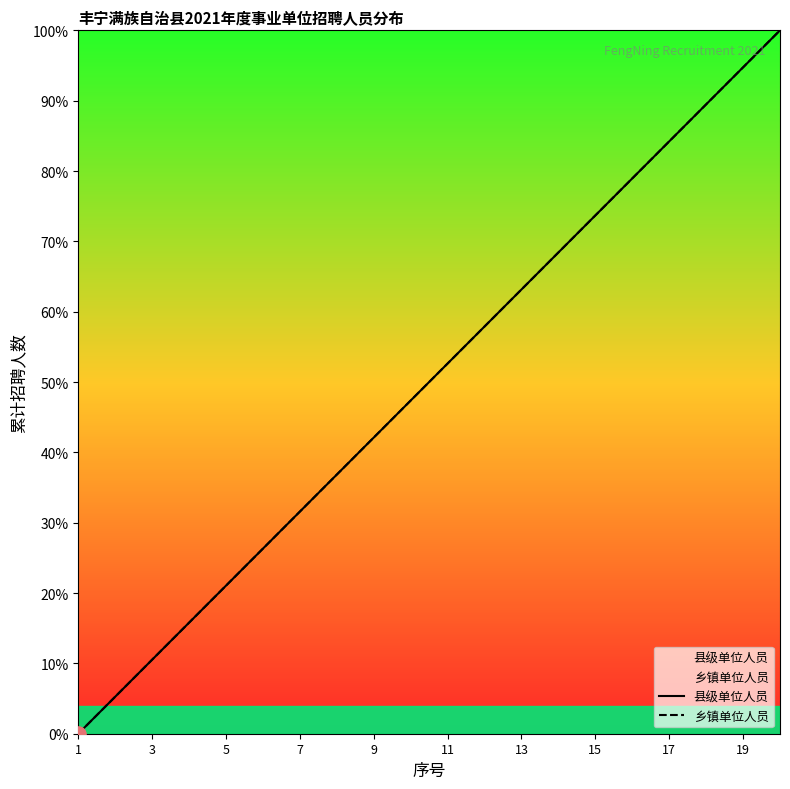

Which series reaches the minimum Y coordinate?

县级单位人员